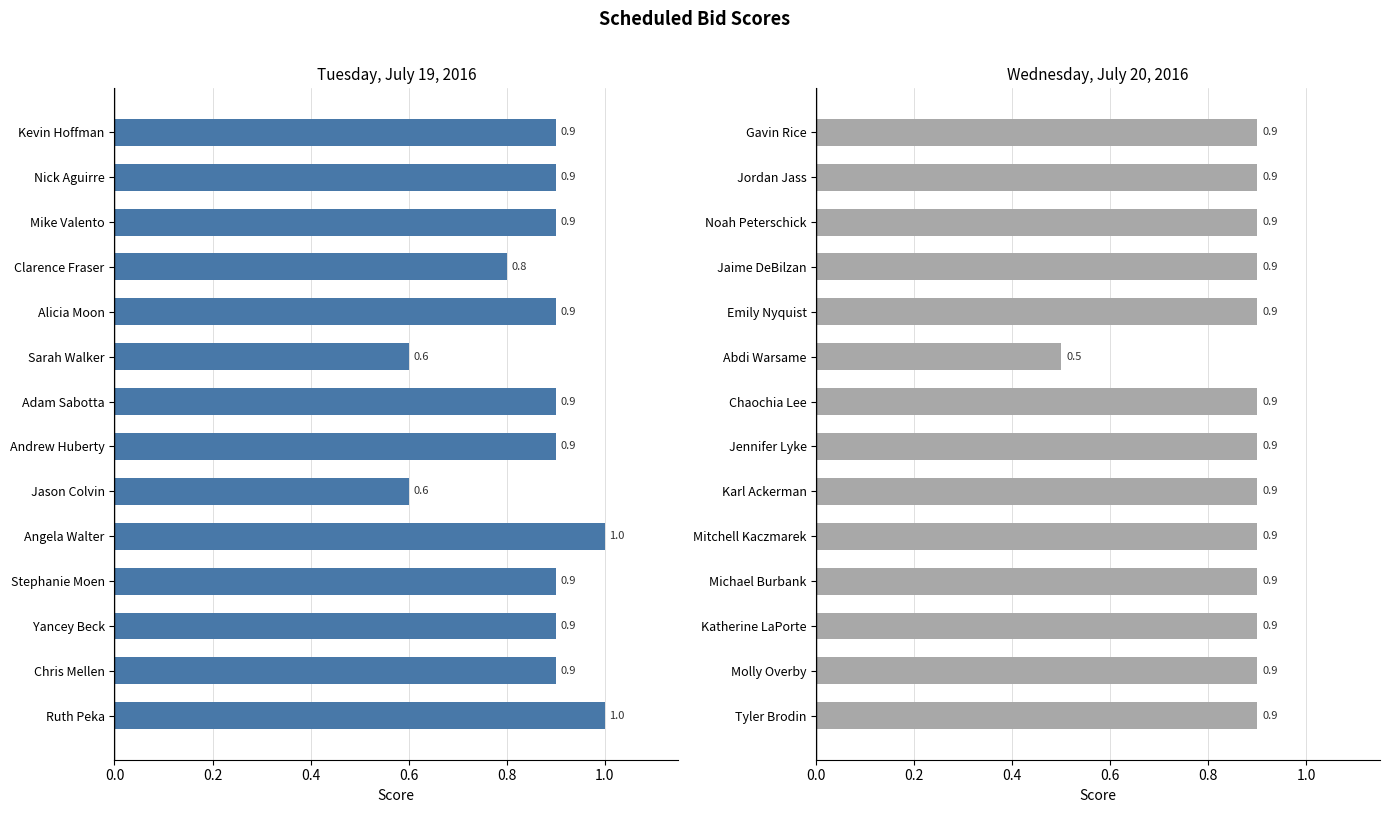

Rank the series by their average value, from lowest to highest.

Tuesday, July 19, 2016, Wednesday, July 20, 2016